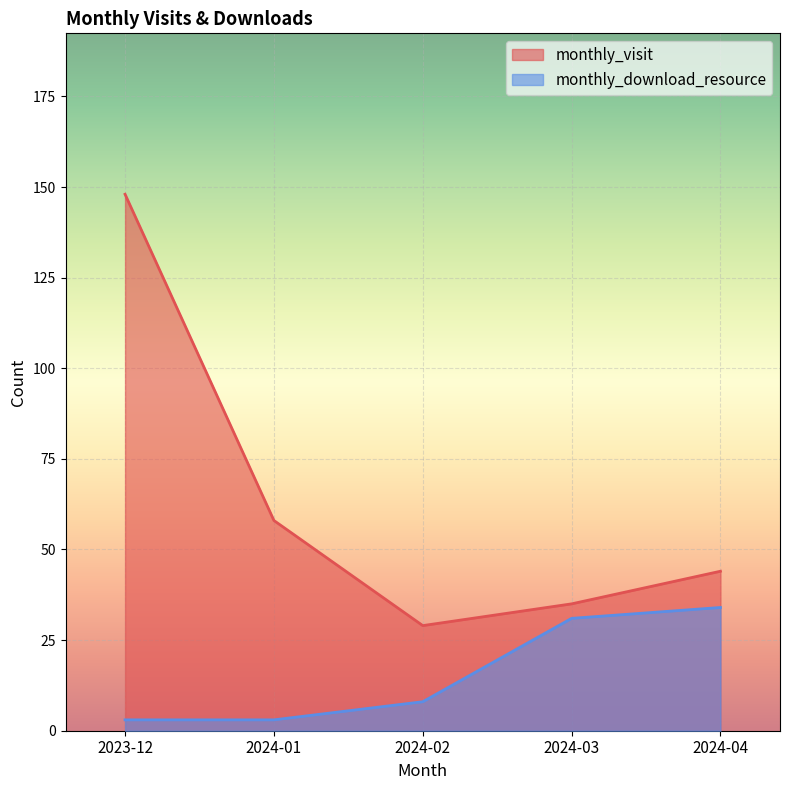

Reading left to right, list all the values displayed in this chart.

monthly_visit: 2023-12=148	2024-01=58	2024-02=29	2024-03=35	2024-04=44
monthly_download_resource: 2023-12=3	2024-01=3	2024-02=8	2024-03=31	2024-04=34